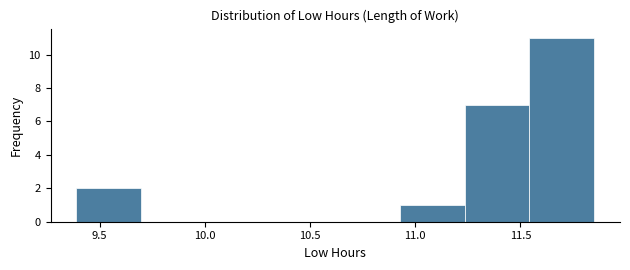

Reading left to right, transcribe this chart: for each bar, give the range it covers on the x-axis and its height. Neither the bar edges nor the heights are printed on the chart, so give them approximately, as read against the axes.

9.40 to 9.70: 2
9.70 to 10.00: 0
10.00 to 10.30: 0
10.30 to 10.60: 0
10.60 to 10.95: 0
10.95 to 11.25: 1
11.25 to 11.55: 7
11.55 to 11.85: 11